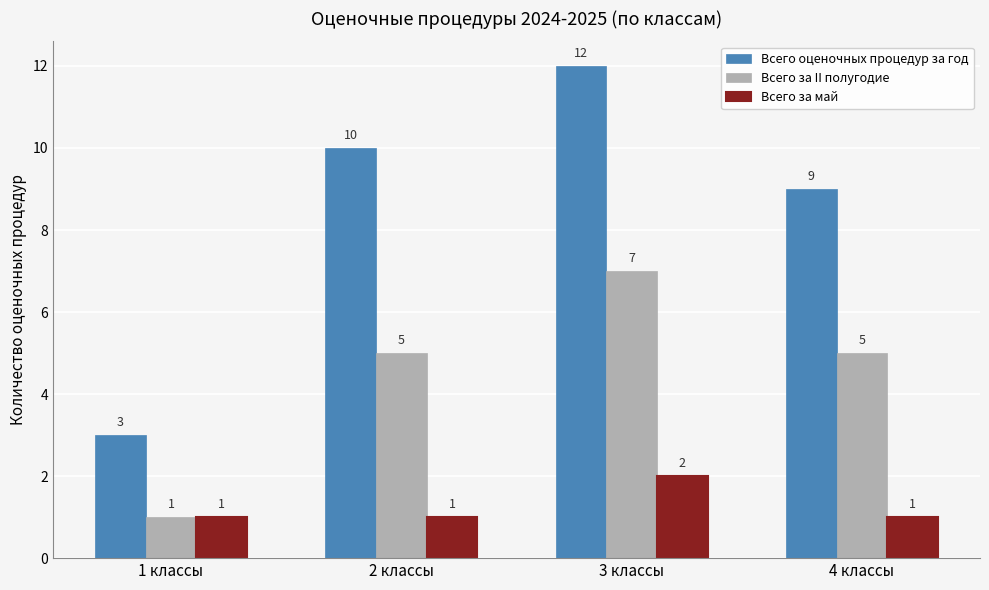

Does the chart contain any negative values?

No